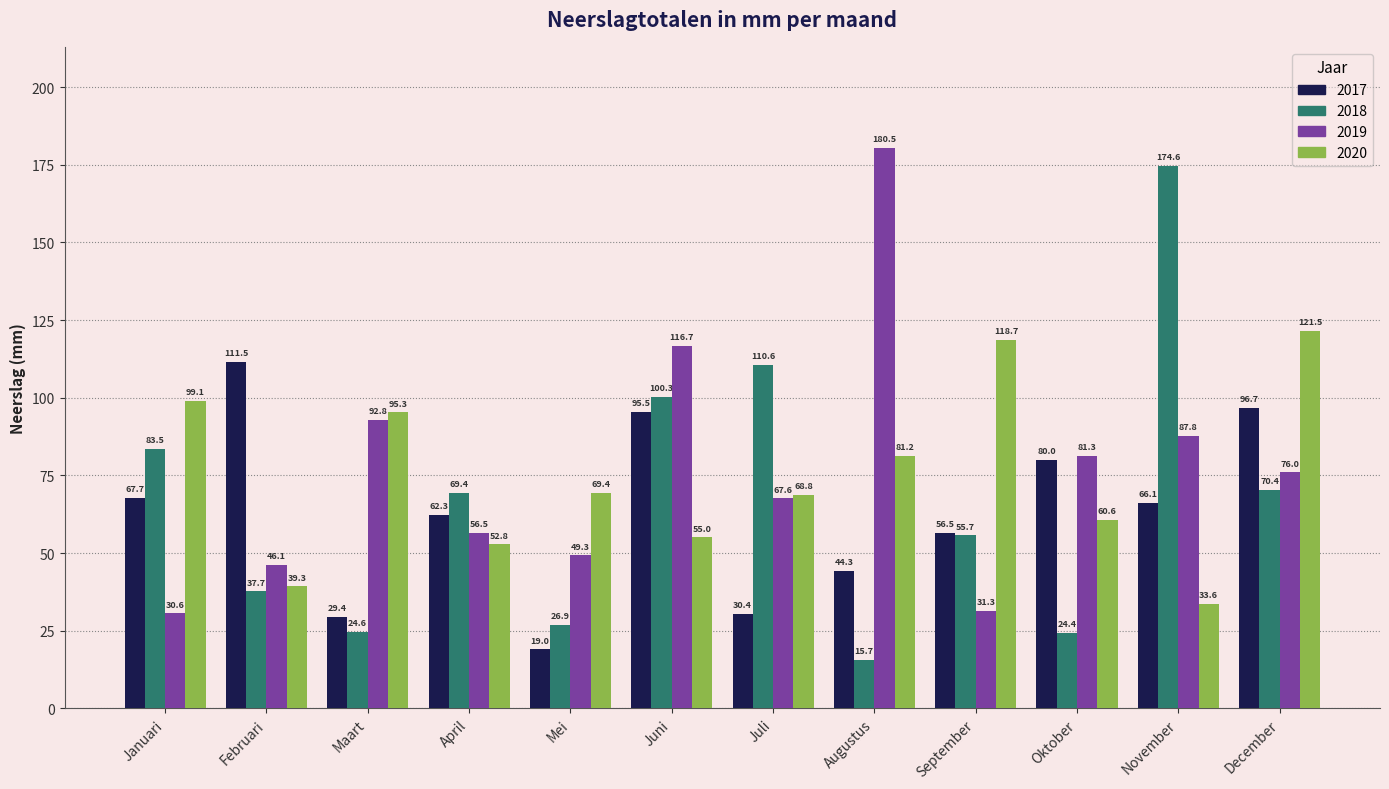

How many bars are there in total?

48